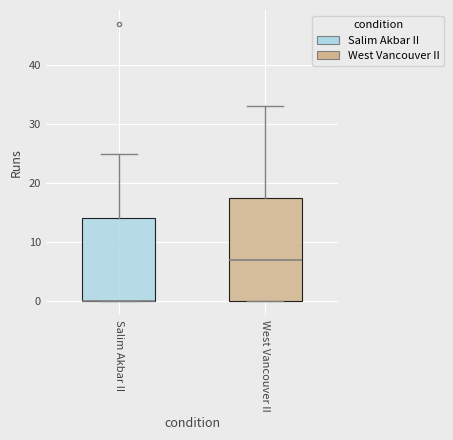

Reading left to right, transcribe this box plot: for each box, give where its median line is, the range the box spans, and where its two whiskers end, as read against the y-axis. The values are not printed on the chart, so give them approximately, as read against the axis.

Salim Akbar II: median 0 (drawn on the box's lower edge), box 0 to 14, whiskers 0 to 25
West Vancouver II: median 7, box 0 to 18, whiskers 0 to 33